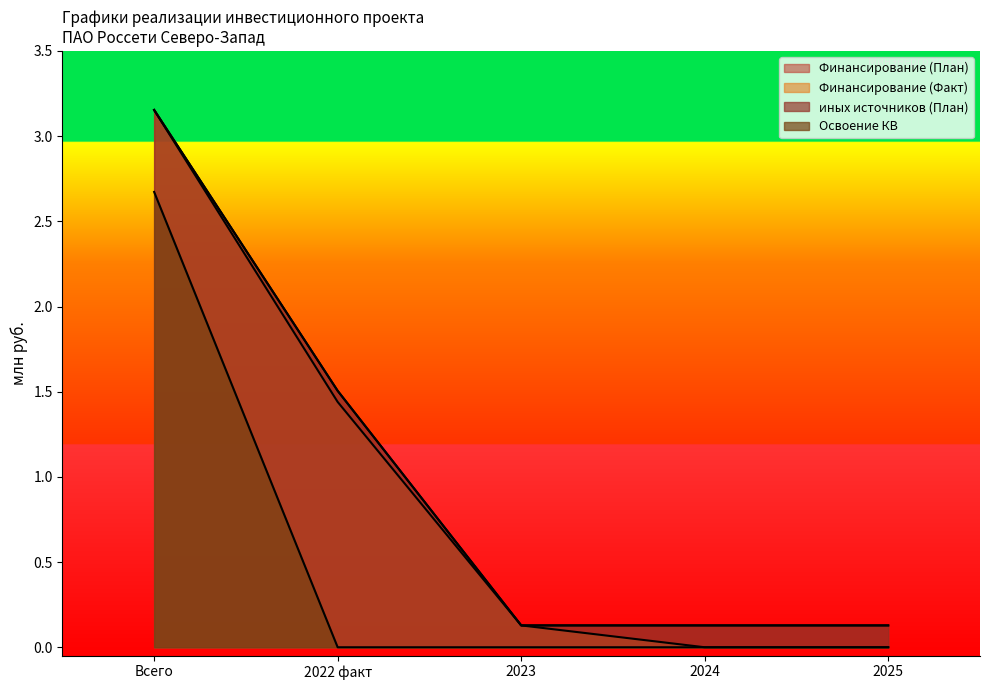

What are all the series names shown in the legend?

Финансирование (План), Финансирование (Факт), иных источников (План), Освоение КВ